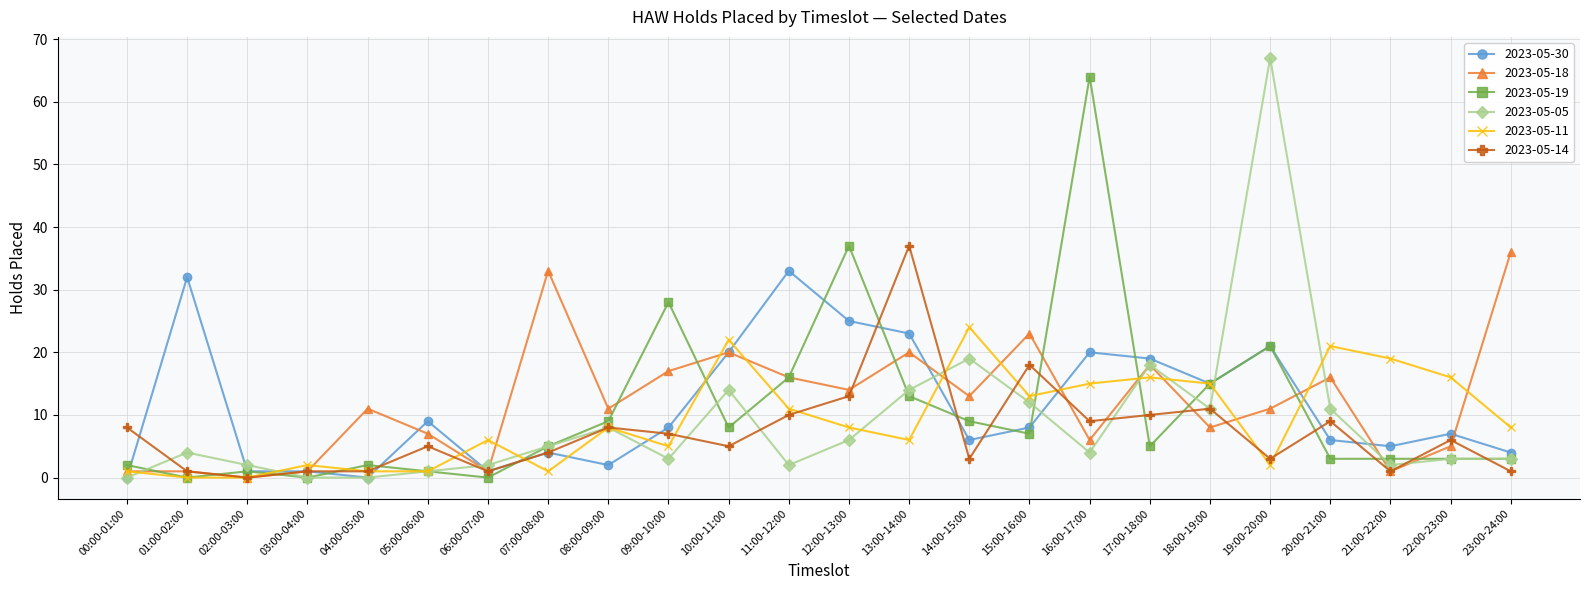

Which series has the widest spread of values?

2023-05-05